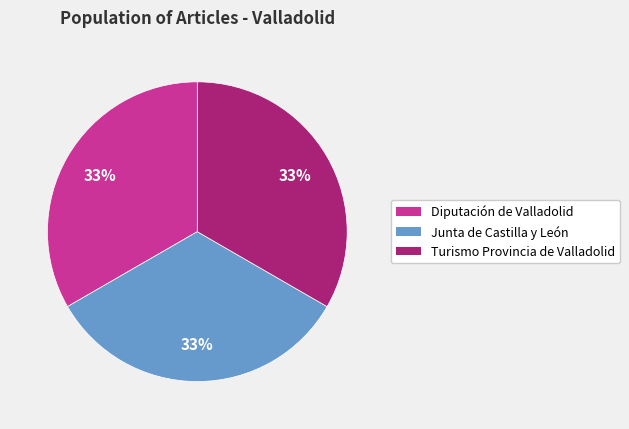

To the nearest percent, what percentage of the pie is Diputación de Valladolid?

33%